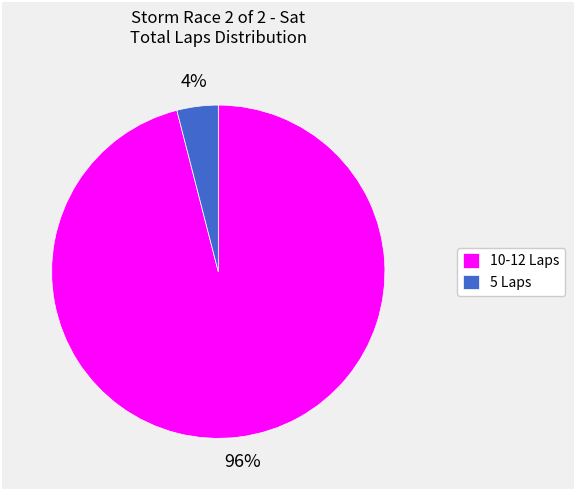

True or false: 5 Laps accounts for 14% of the total.

False